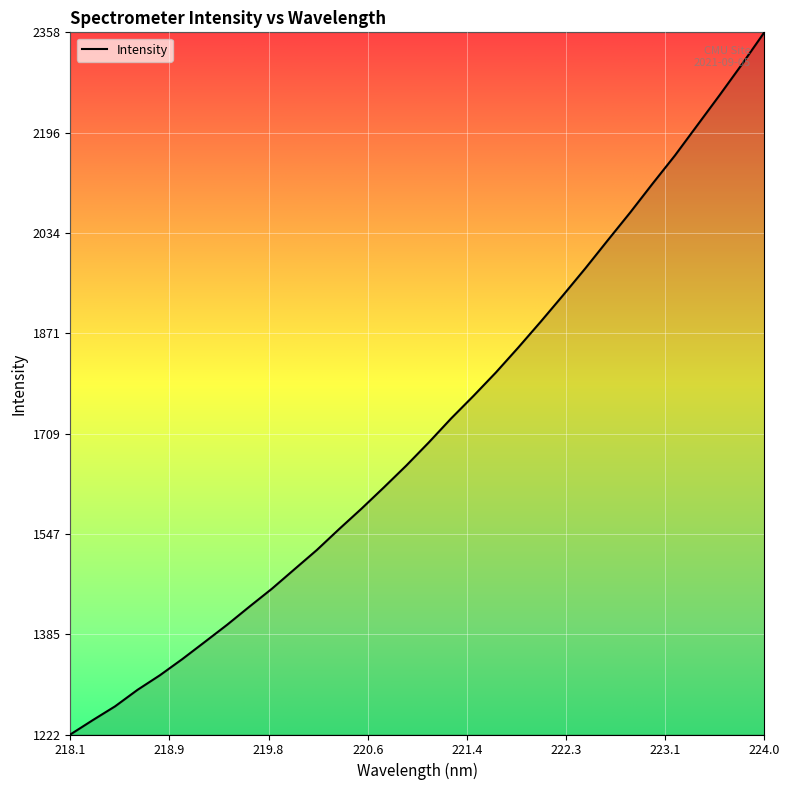

What is the difference between the maximum and minimum values?

1135.9